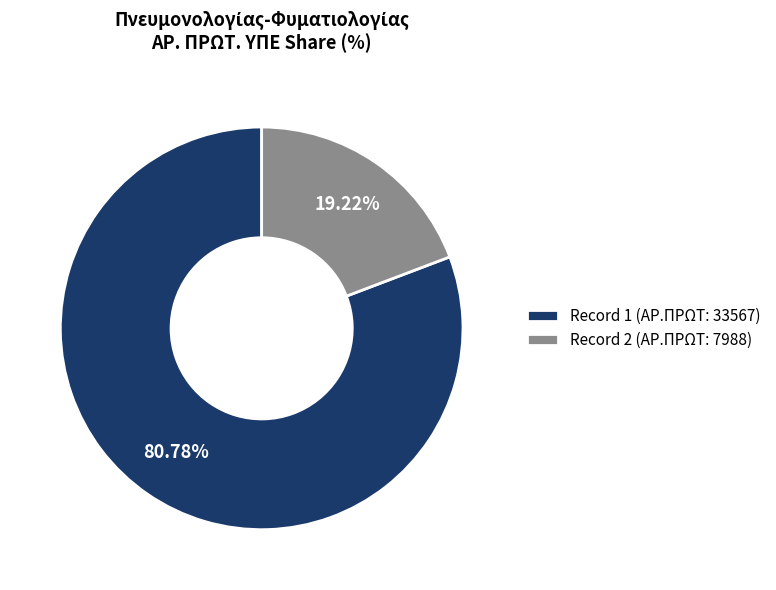

How many slices are in this pie chart?

2